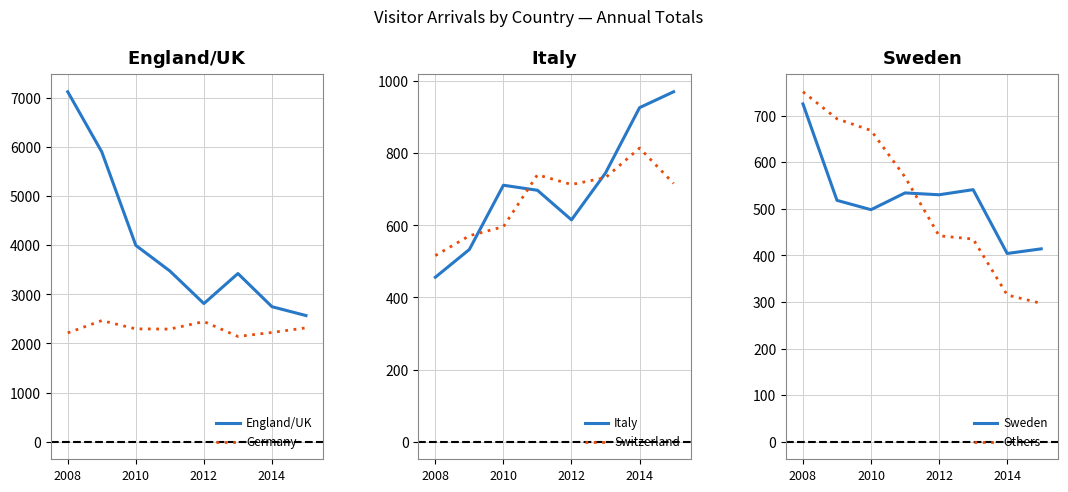

What is the minimum value for Germany?

2143